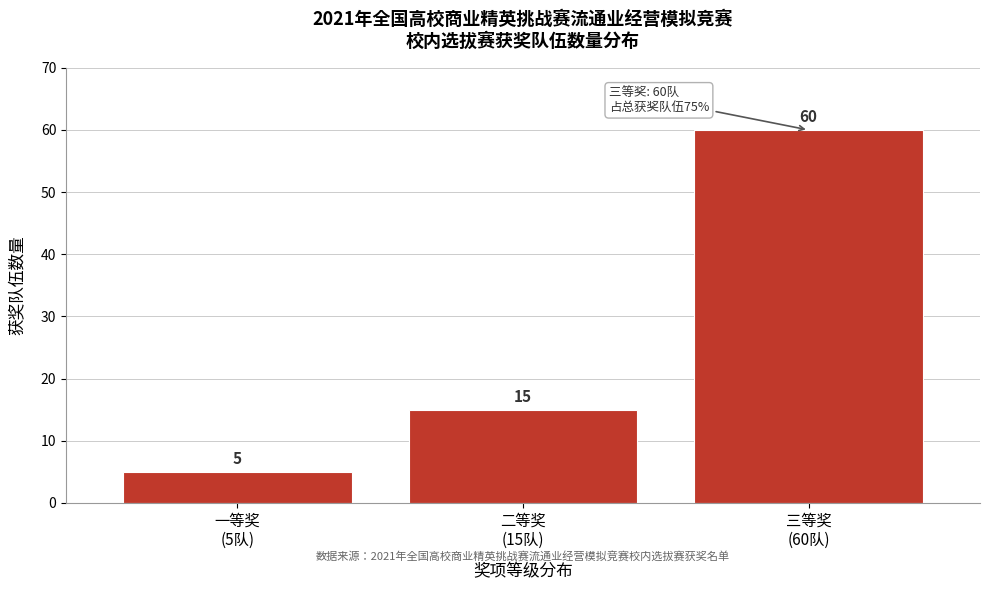

Reading left to right, extract all data points from this chart.

5	15	60